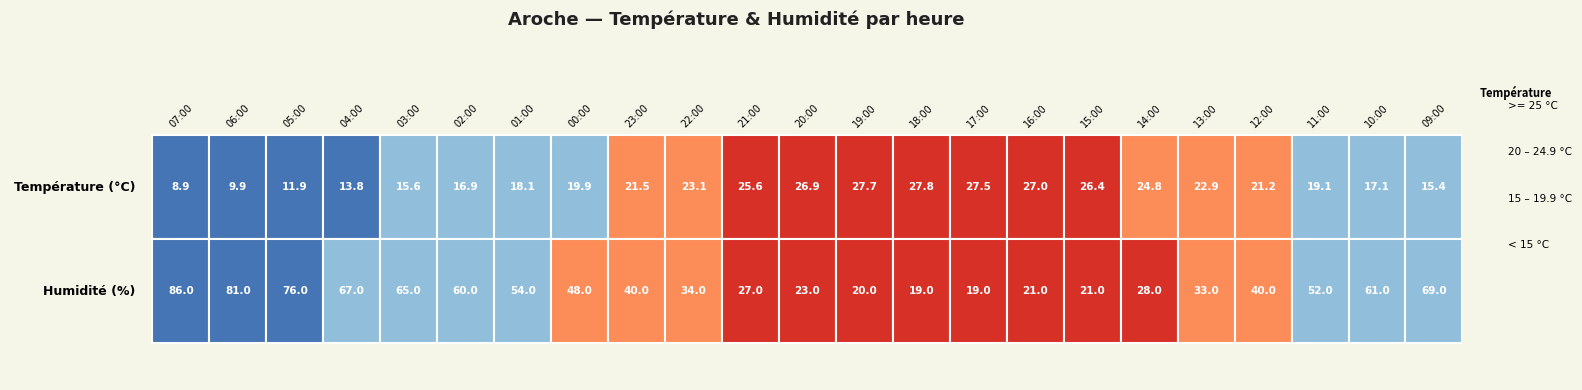

Is it true that 09:00 equals 15.4 at 0?

True